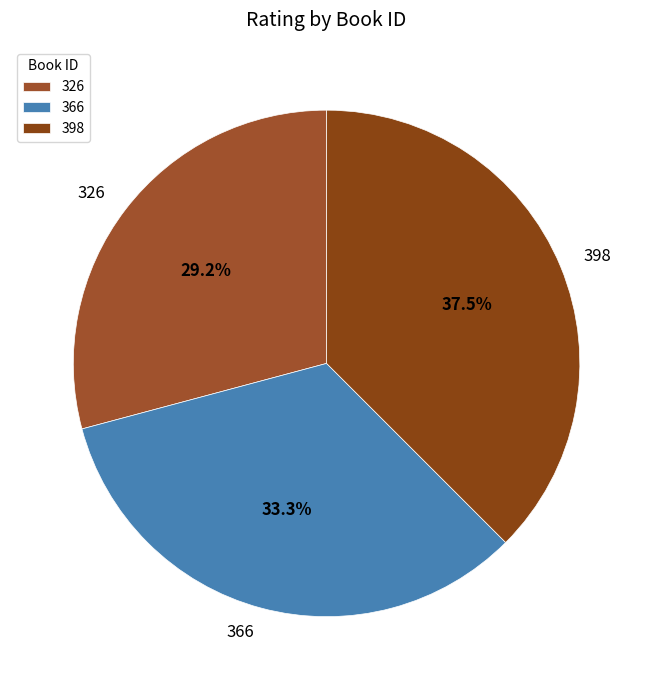

What is the ratio of the value at 398 to the value at 366?

1.1